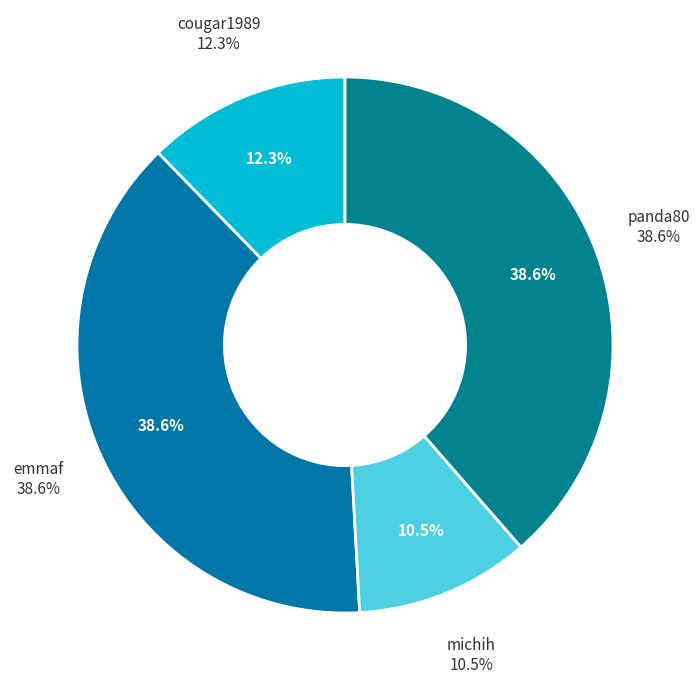

Is the sum of emmaf and michih greater than half?

No